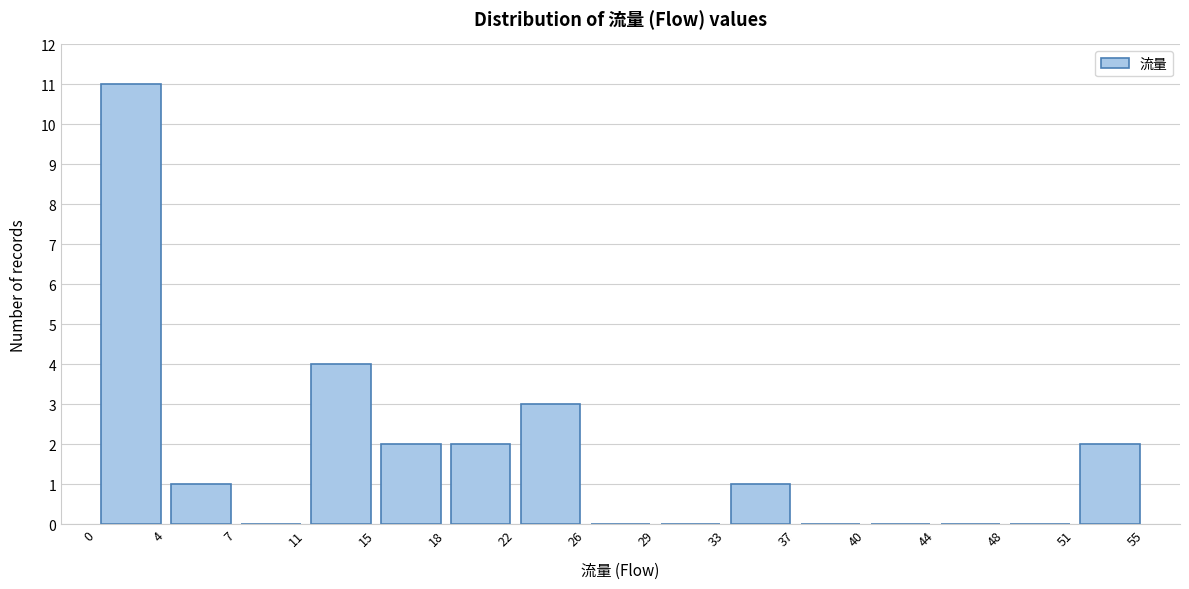

Reading left to right, list every bar in this chart as the range it spans on the x-axis followed by its height. The values are not printed on the chart, so give them approximately, as read against the axis.

0 to 4: 11
4 to 7: 1
7 to 11: 0
11 to 15: 4
15 to 18: 2
18 to 22: 2
22 to 26: 3
26 to 29: 0
29 to 33: 0
33 to 37: 1
37 to 40: 0
40 to 44: 0
44 to 48: 0
48 to 51: 0
51 to 55: 2